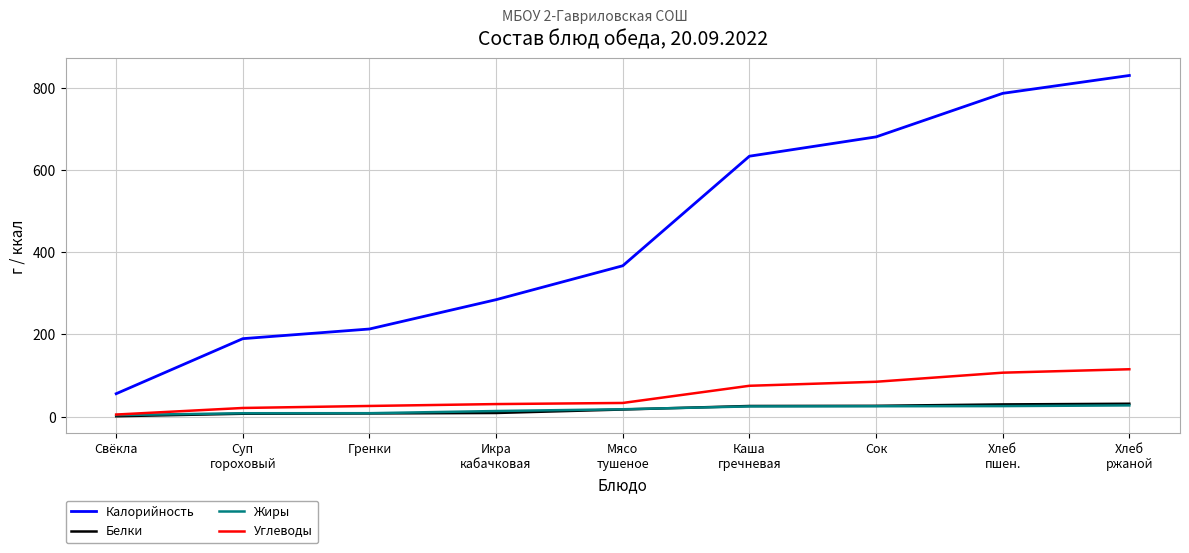

True or false: Калорийность and Жиры intersect in this chart.

False